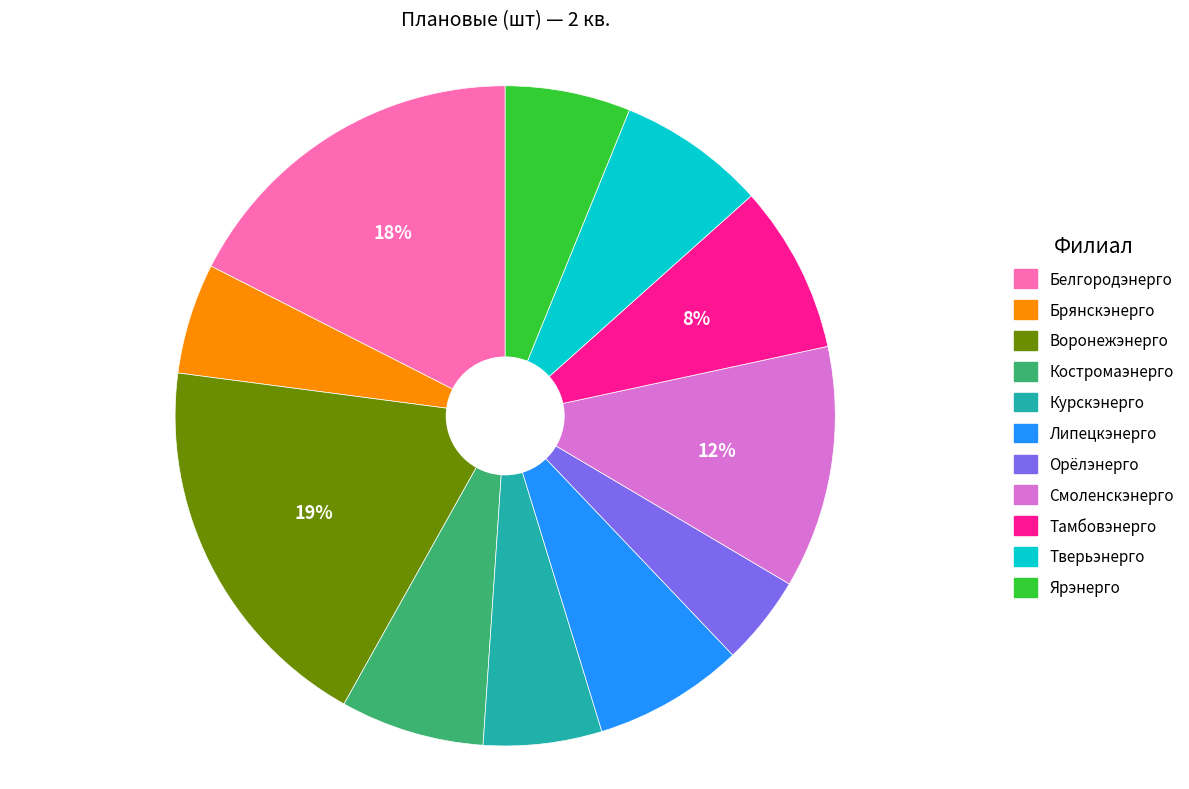

To the nearest percent, what is the difference between the largest and smallest slice percentages?

15%